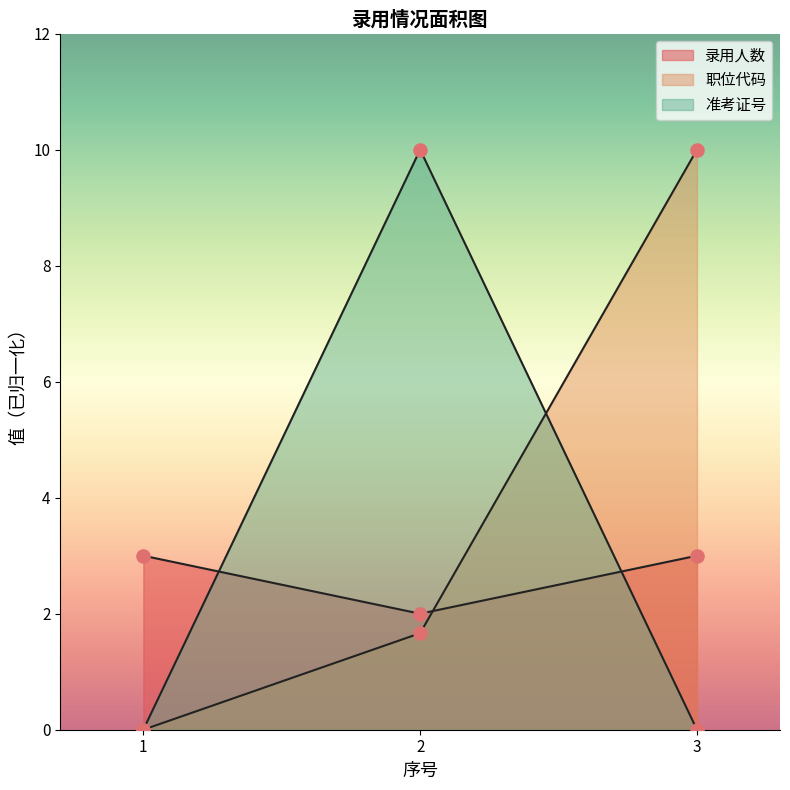

Is the value of 职位代码 at 3 greater than the value of 录用人数 at 3?

Yes